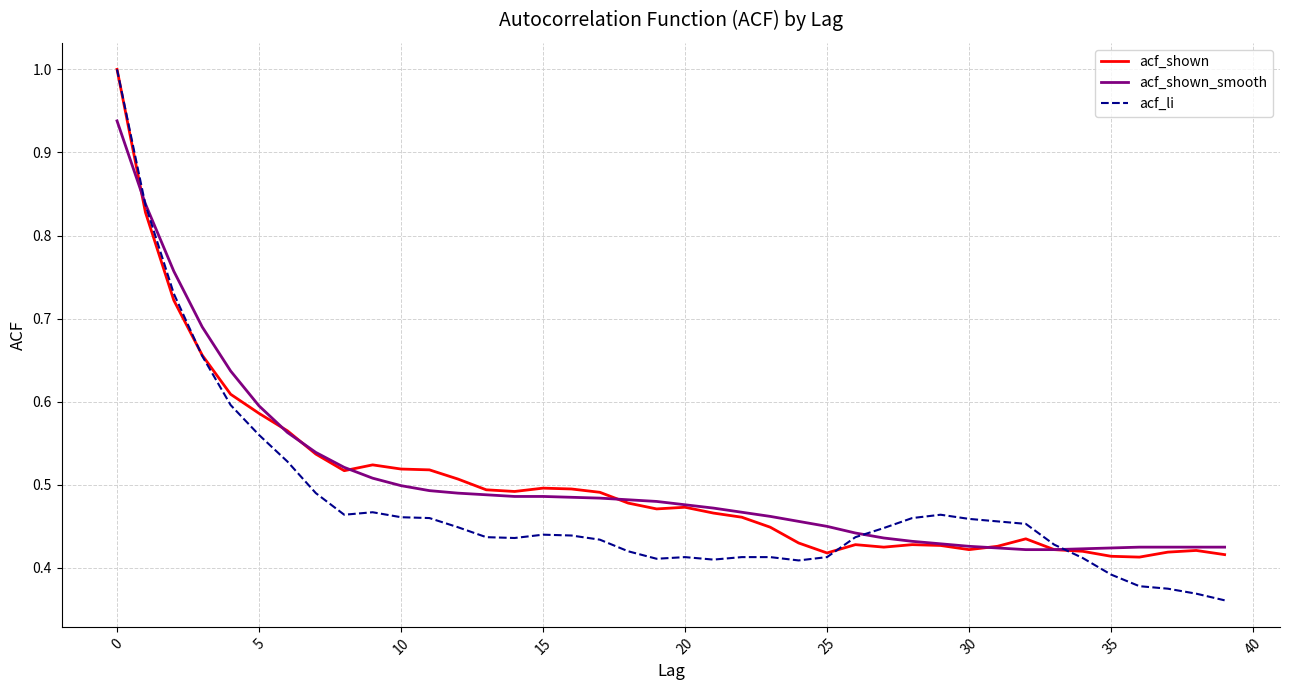

Which series has the largest range (max minus min)?

acf_li